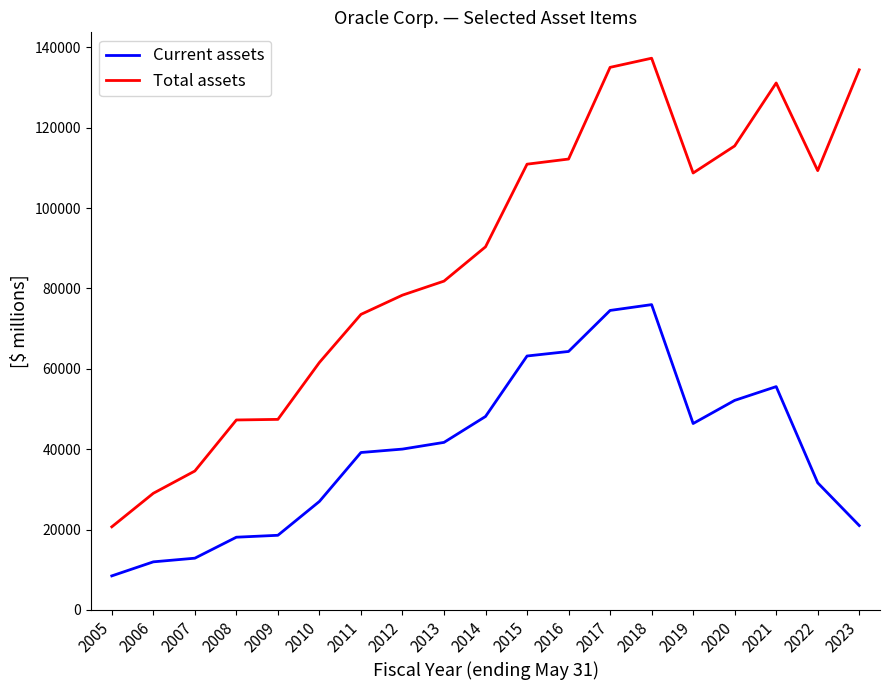

Rank the series by their maximum value, from highest to lowest.

Total assets, Current assets